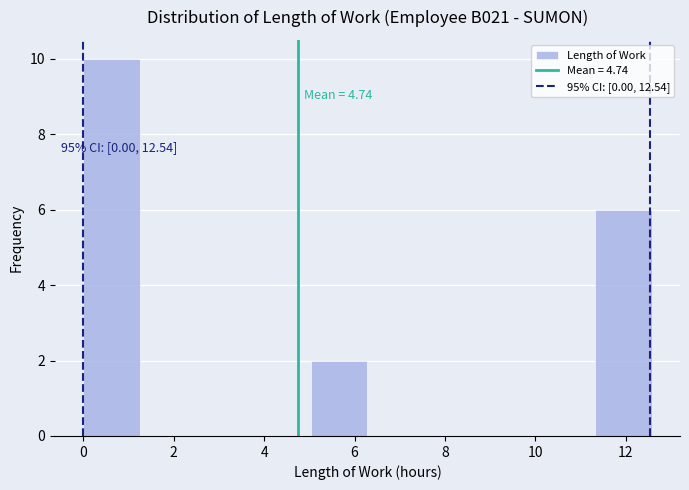

Over which range of the x-axis is the bar tallest?

0.0 to 1.2